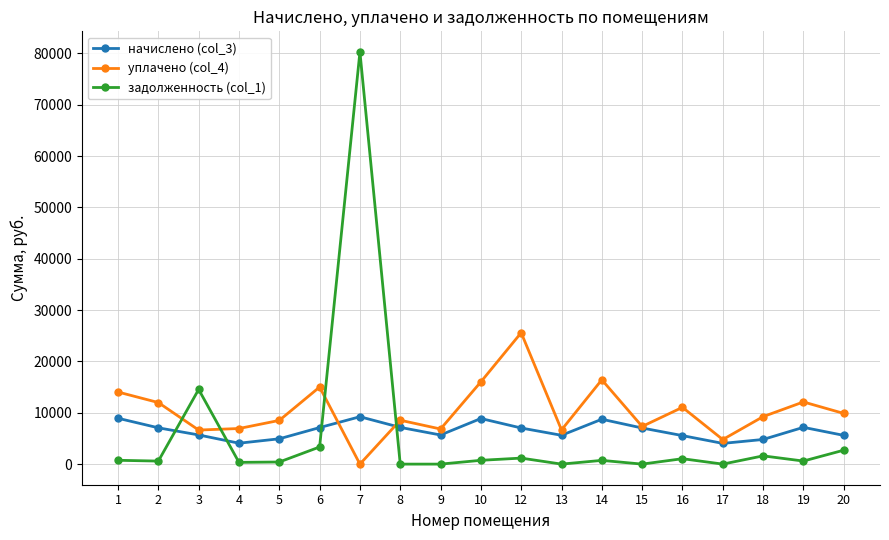

What is the value of the начислено (col_3) point at the 19th from the left?

5599.9